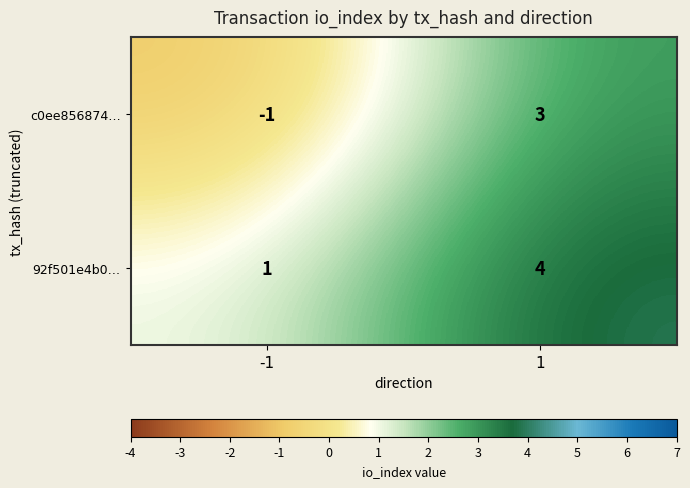

List the series in order of their peak value, lowest first.

c0ee856874…, 92f501e4b0…